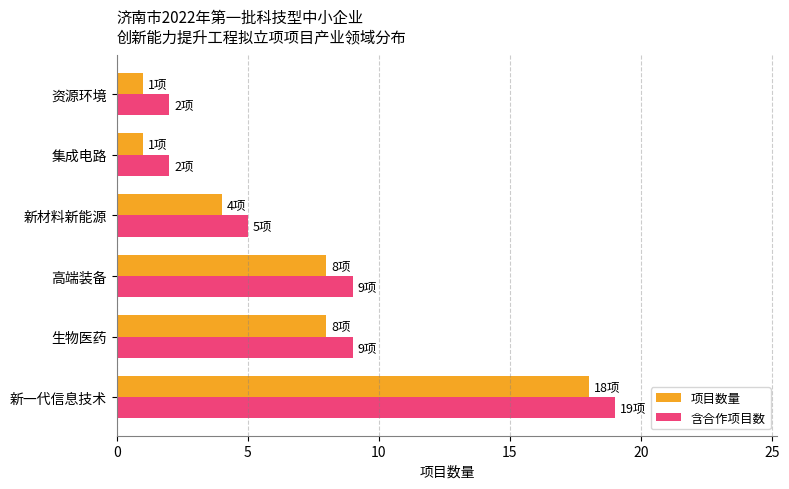

True or false: 含合作项目数 has a value of 1 at 集成电路.

False